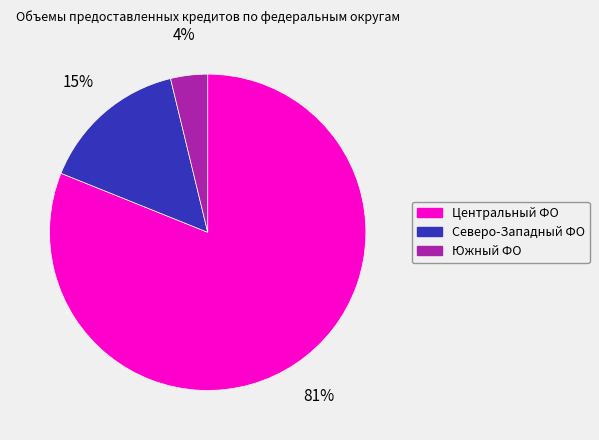

Which category has the smallest portion of the pie?

Южный ФО